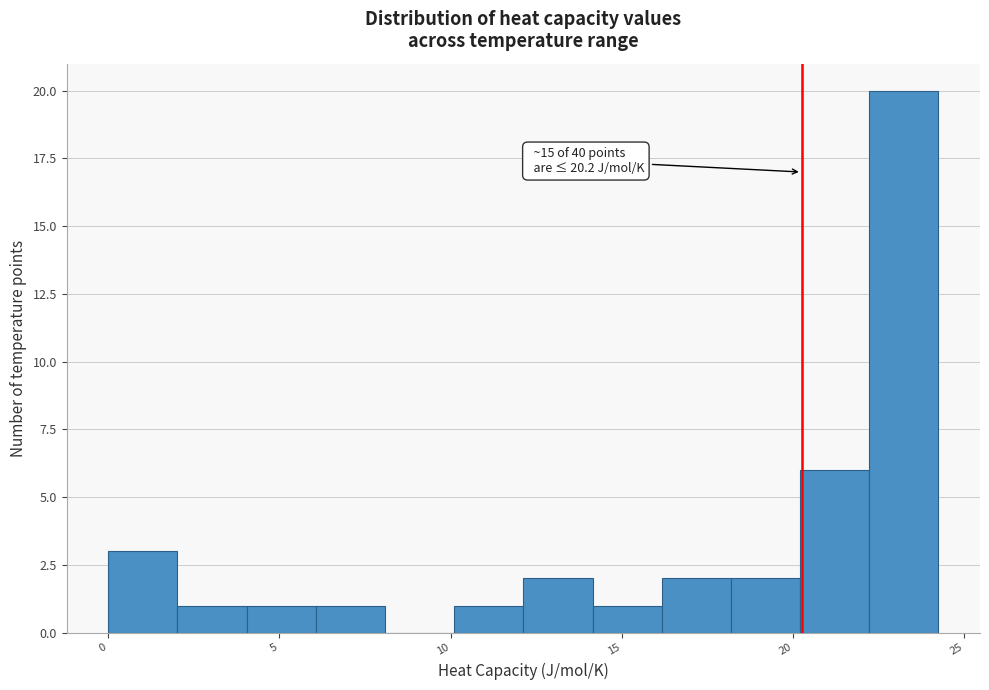

Over which range of the x-axis is the bar tallest?

22 to 24